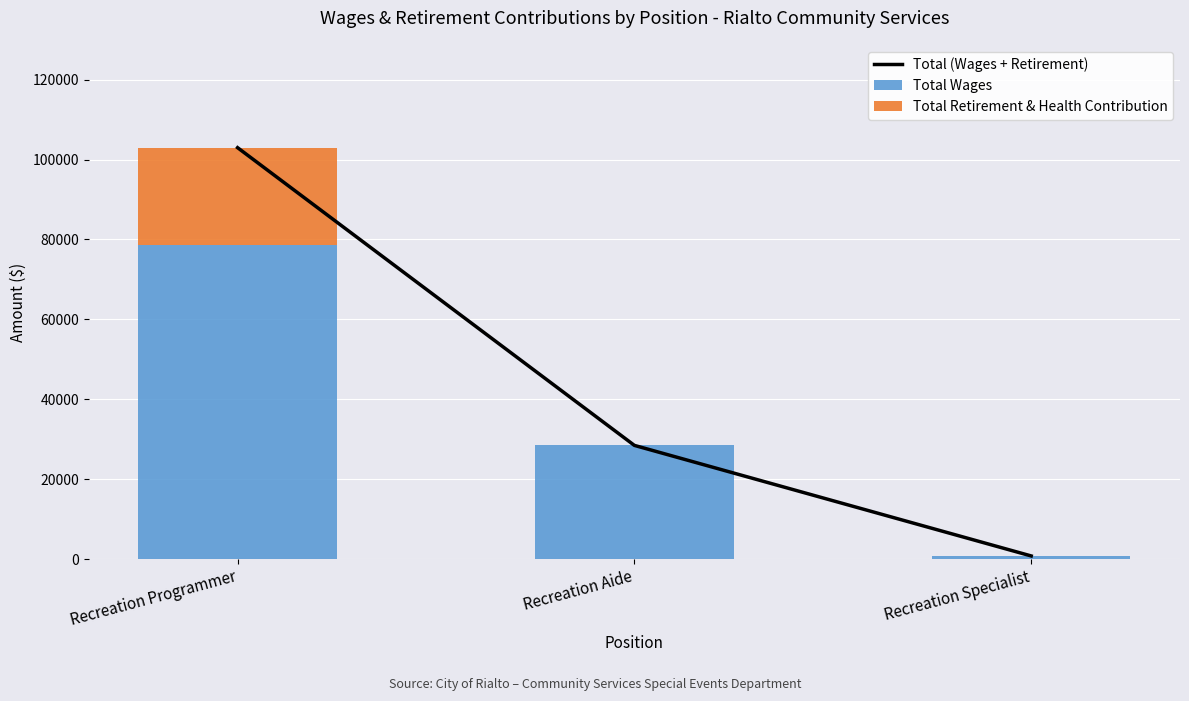

At which label is Total Wages closest to 39648?

Recreation Aide